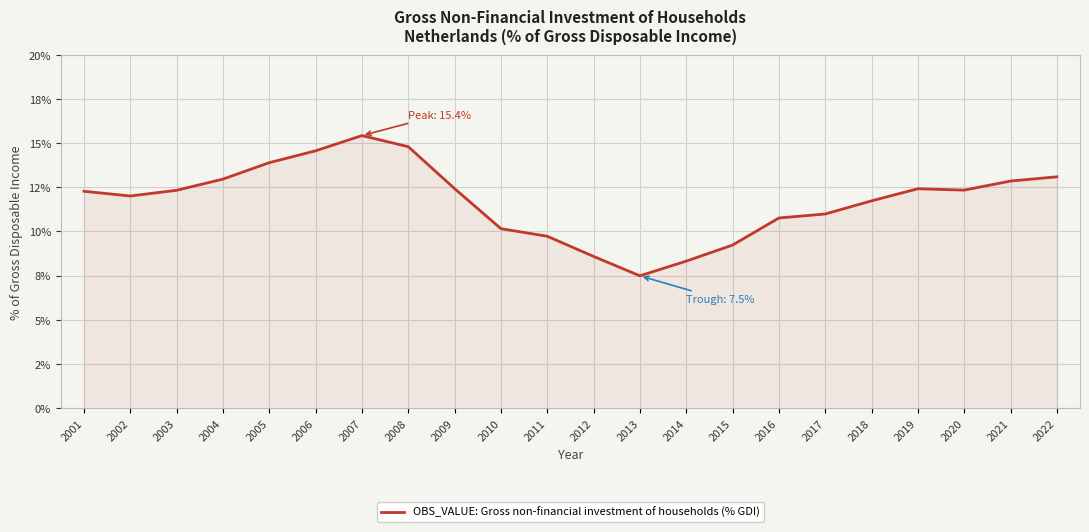

Does the chart have visible grid lines?

Yes